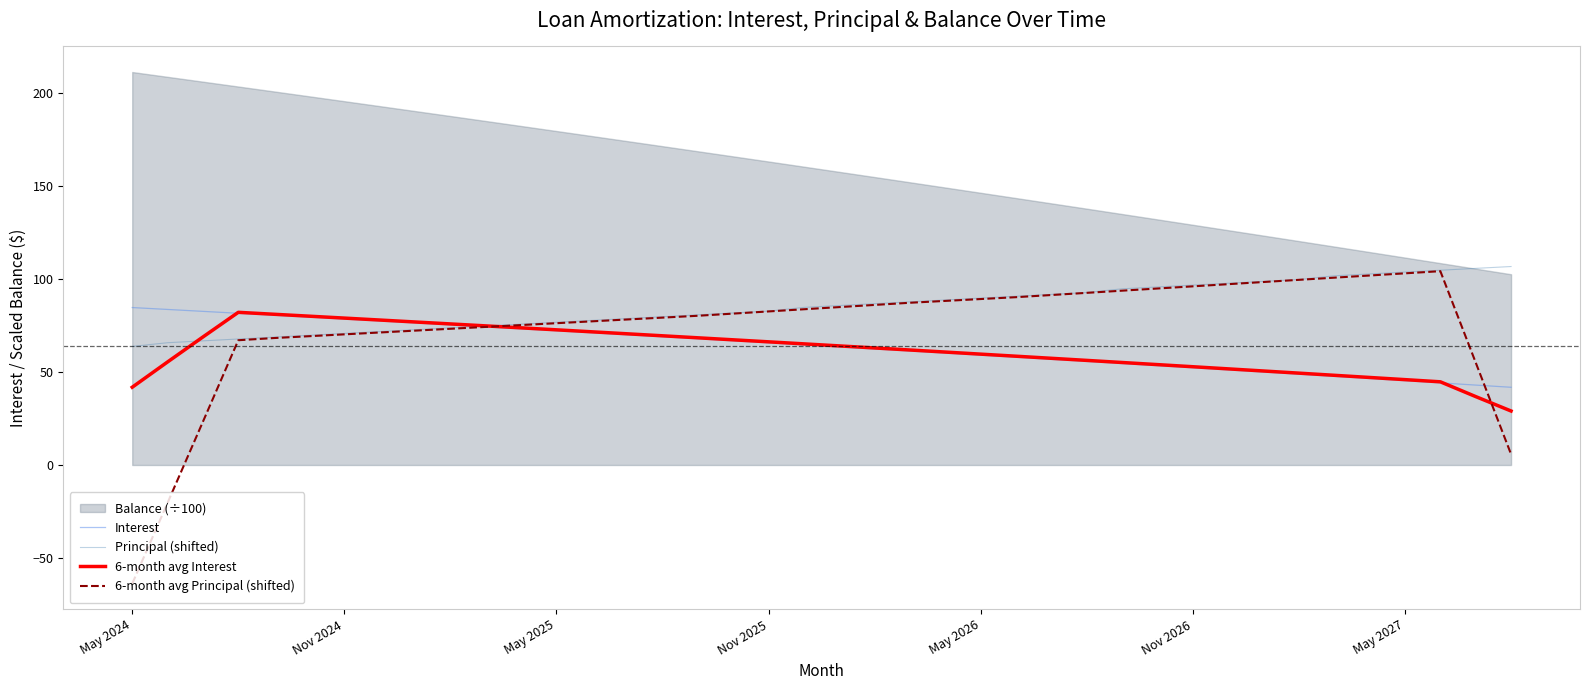

True or false: 6-month avg Principal (shifted) and Principal (shifted) cross at least once.

False